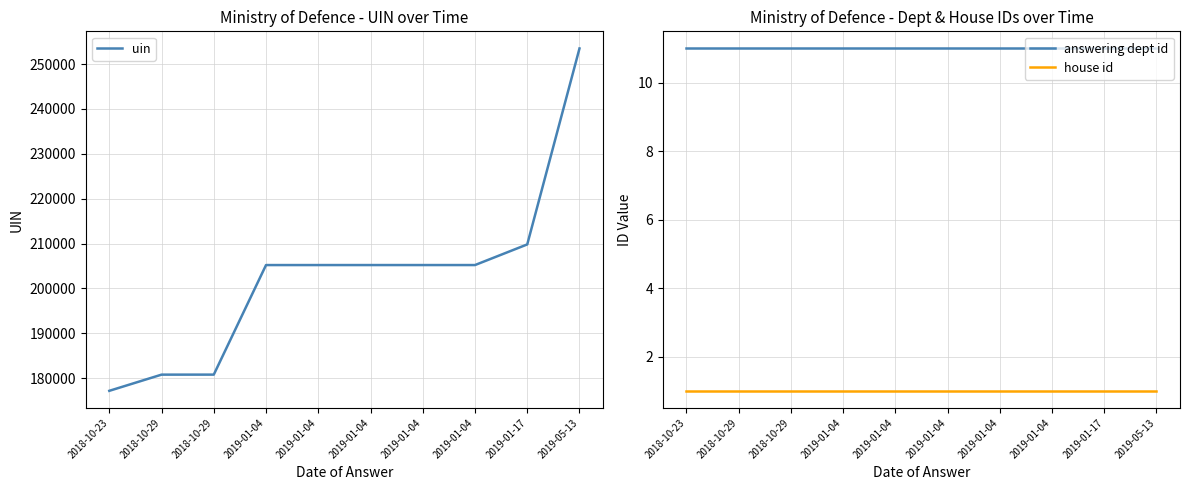

True or false: answering dept id and uin intersect in this chart.

False